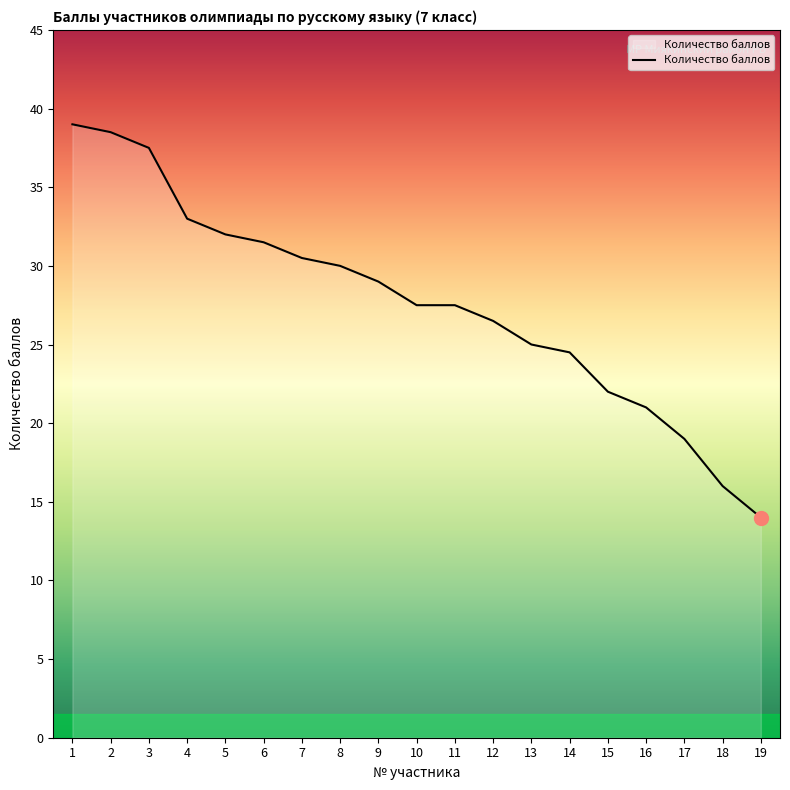

Reading left to right, list all the values displayed in this chart.

39.0	38.5	37.5	33.0	32.0	31.5	30.5	30.0	29.0	27.5	27.5	26.5	25.0	24.5	22.0	21.0	19.0	16.0	14.0